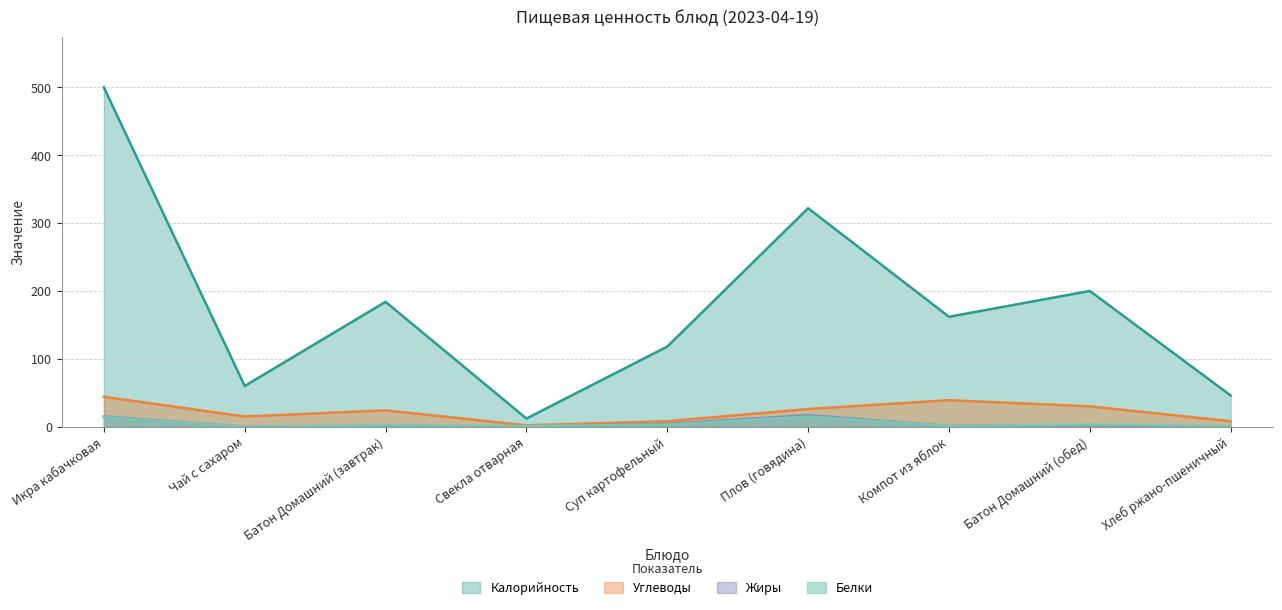

True or false: Углеводы and Жиры intersect in this chart.

False